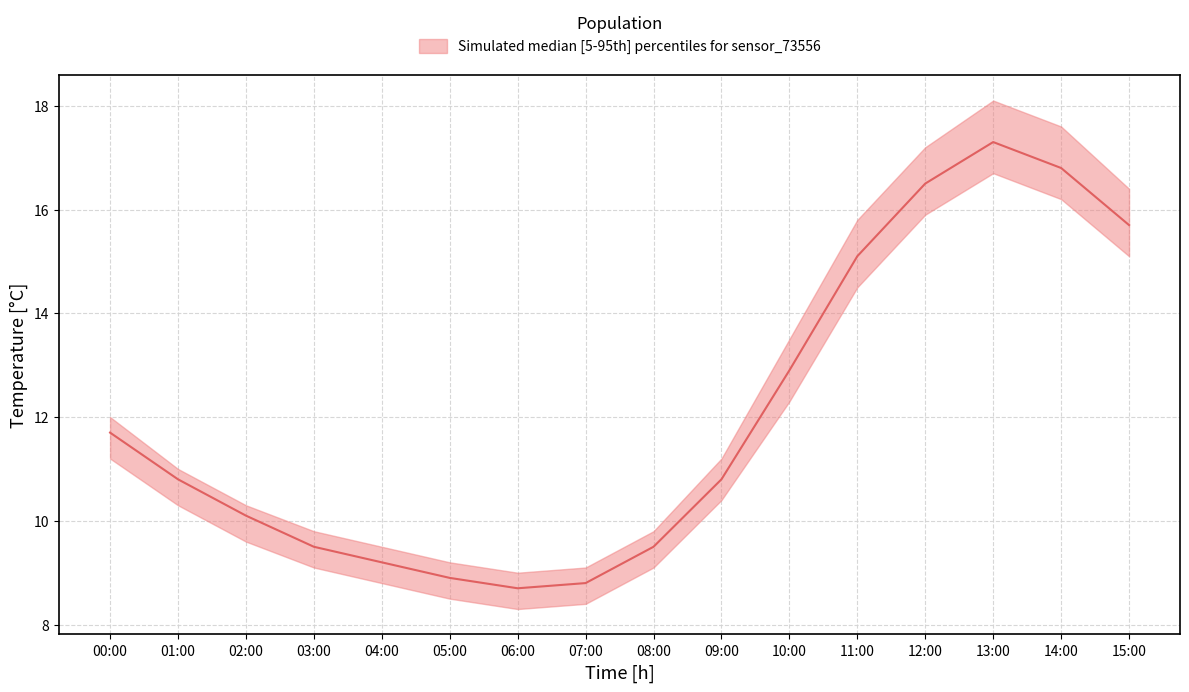

What is the difference between the maximum and minimum values in the temperature_median series?

8.6